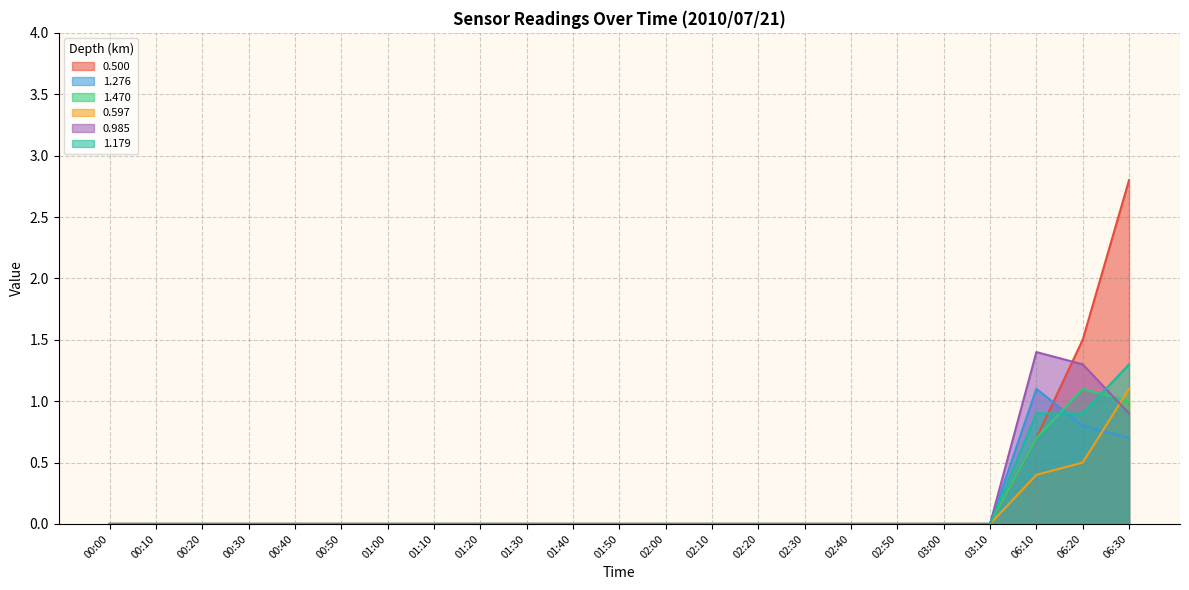

List the series in order of their peak value, highest first.

0.500, 1.470, 1.276